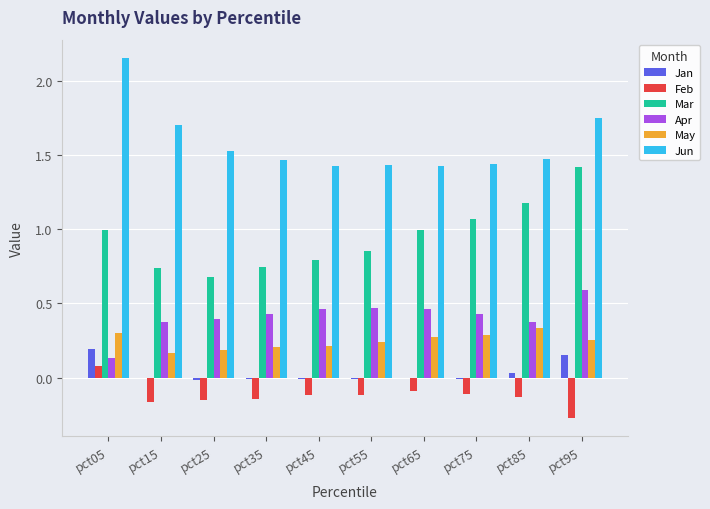

What is the sum of all Apr values?

4.1